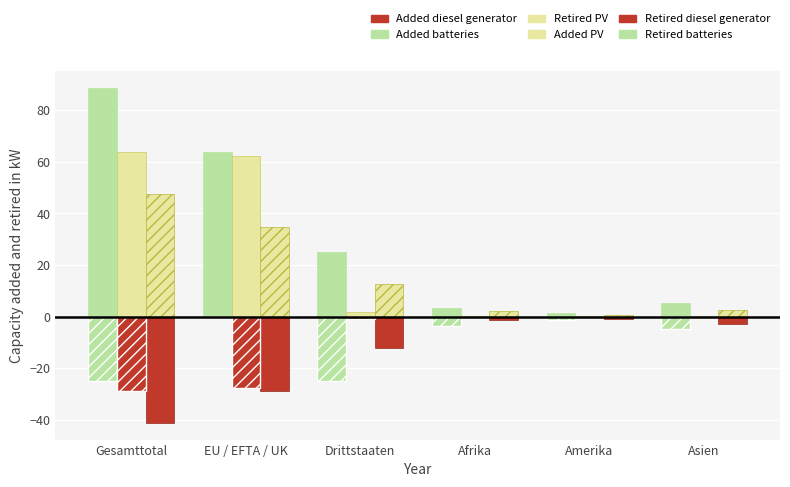

How many values in the Retired batteries series exceed -3?

2